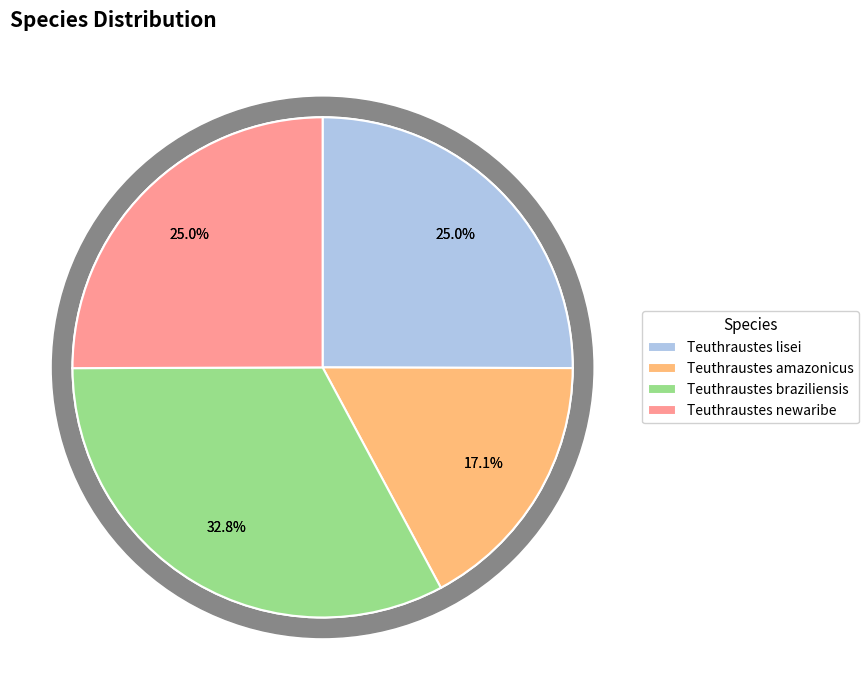

What is the total percentage of Teuthraustes braziliensis and Teuthraustes newaribe?

57.8%